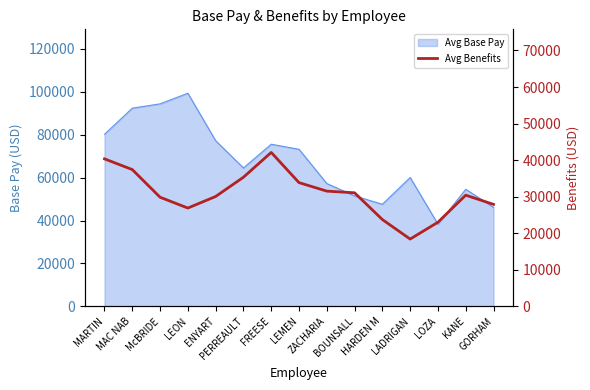

What is the minimum value shown in the chart?

18395.0